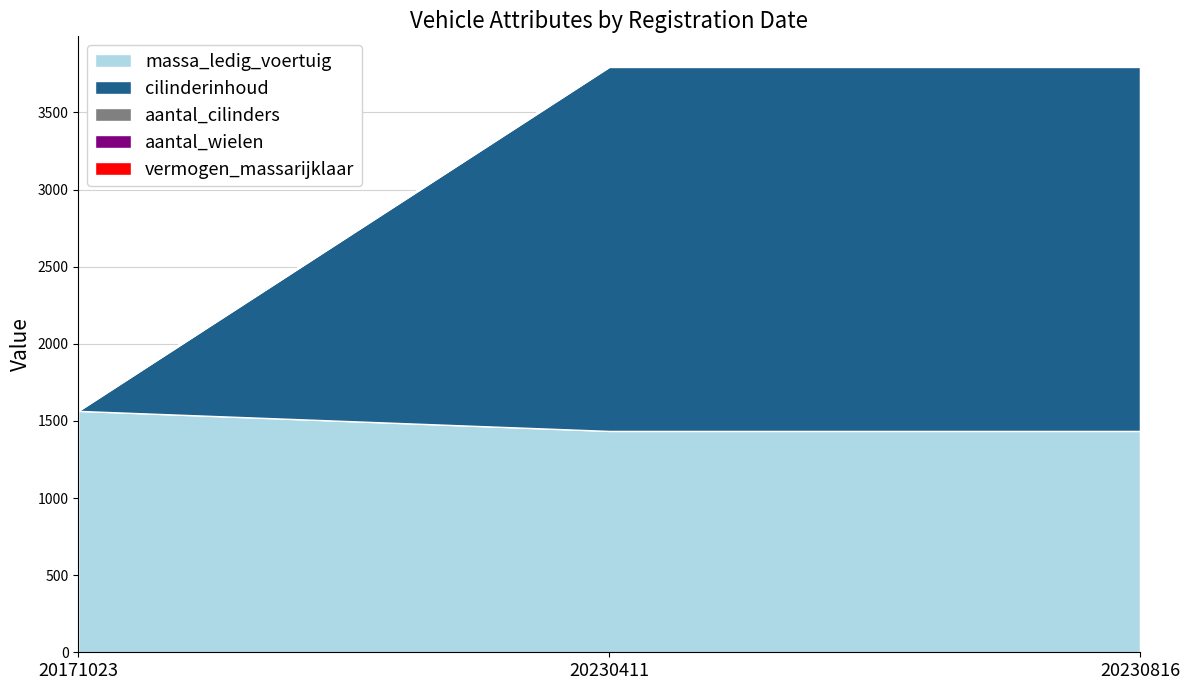

Reading right to left, extract all data points from this chart.

massa_ledig_voertuig: T701SF=1435	S524VD=1435	RB210Z=1565
aantal_cilinders: T701SF=4	S524VD=4	RB210Z=4
aantal_wielen: T701SF=4	S524VD=4	RB210Z=4
vermogen_massarijklaar: T701SF=0	S524VD=0	RB210Z=0
cilinderinhoud: T701SF=2360	S524VD=2360	RB210Z=0